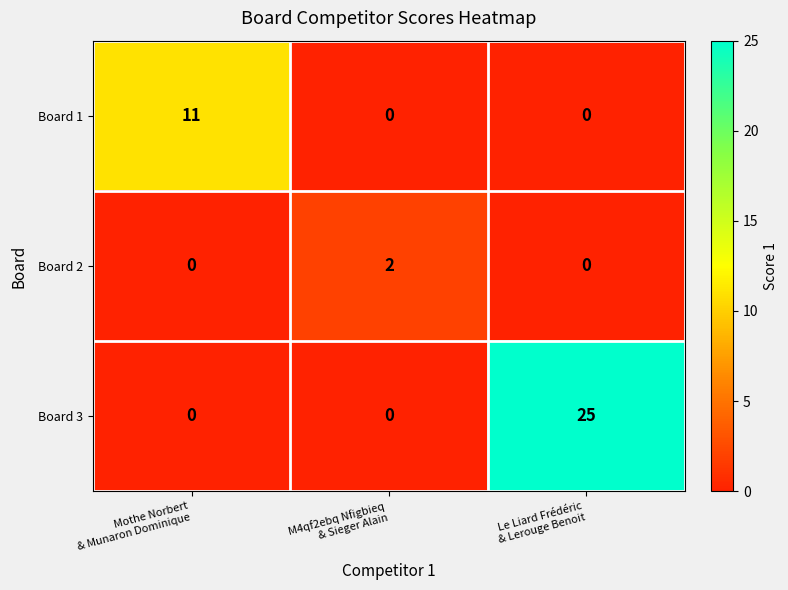

Reading left to right, what are all the values shown in this chart?

Board 1: 11	0	0
Board 2: 0	2	0
Board 3: 0	0	25